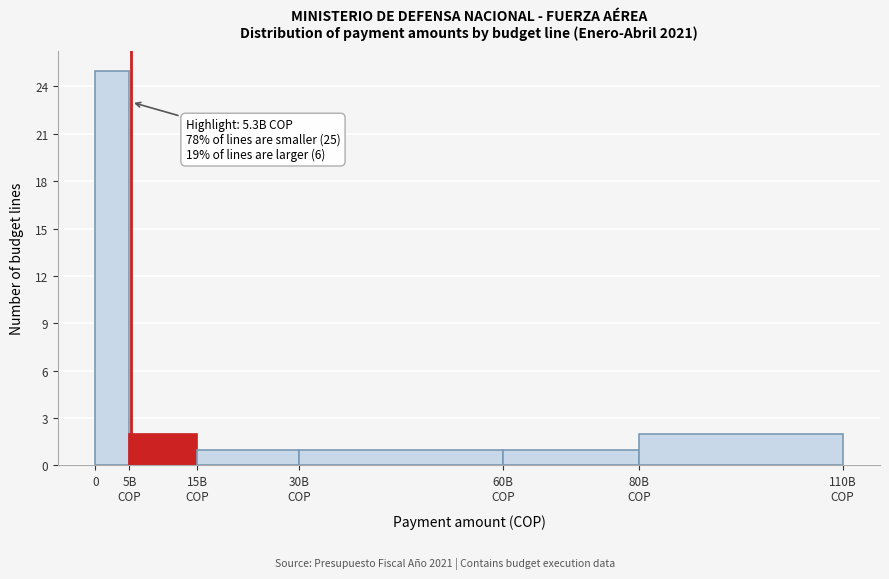

Reading left to right, what are all the values shown in this chart?

25	2	1	1	1	2